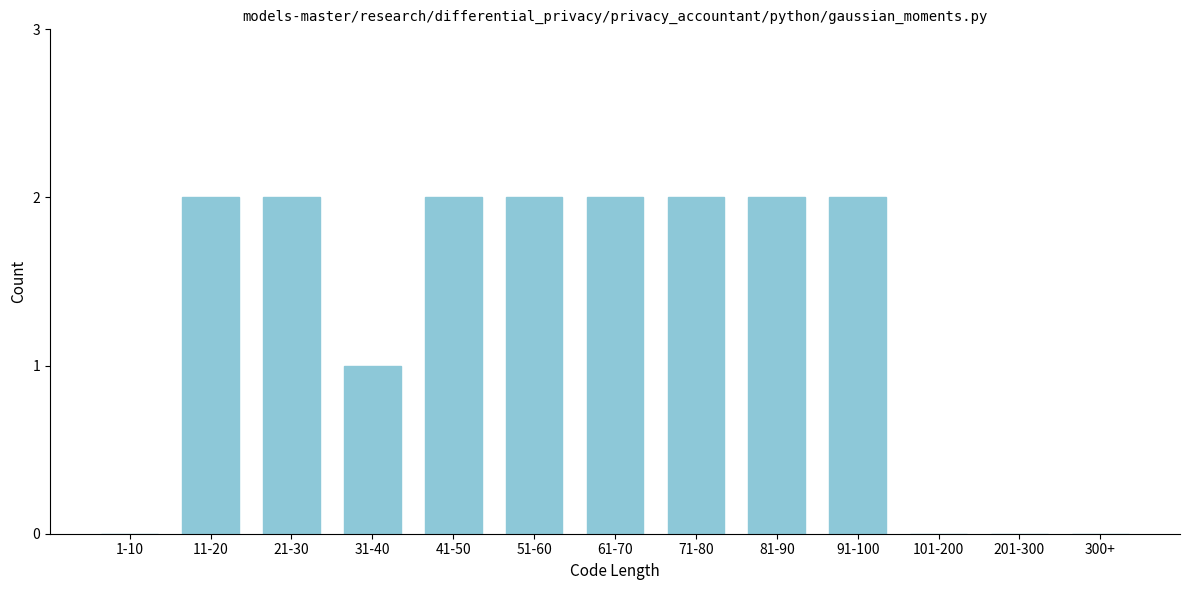

Reading left to right, list all the values displayed in this chart.

1-10=0	11-20=2	21-30=2	31-40=1	41-50=2	51-60=2	61-70=2	71-80=2	81-90=2	91-100=2	101-200=0	201-300=0	300+=0